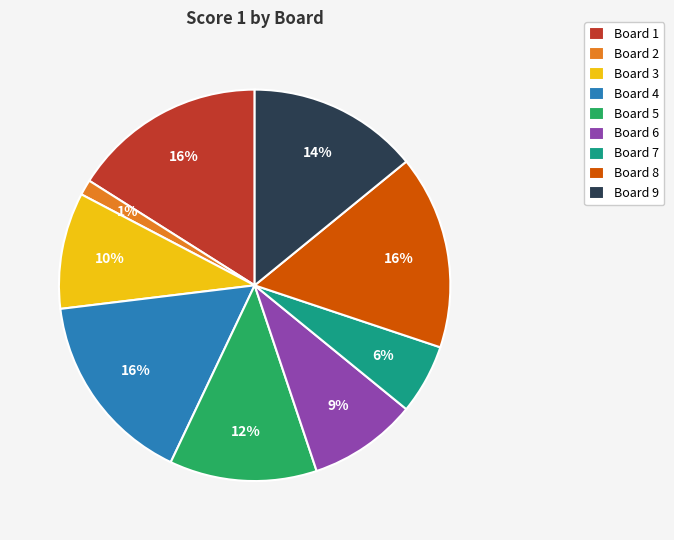

Count the number of slices in the pie.

9